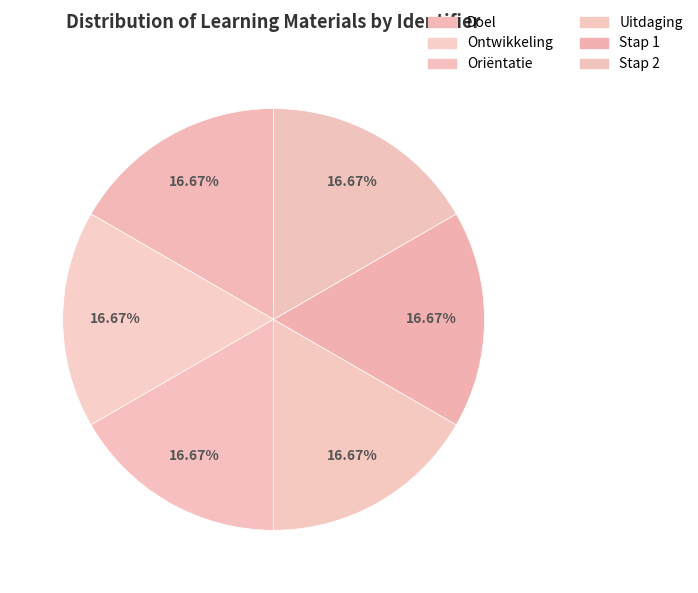

True or false: Stap 1 accounts for 28% of the total.

False